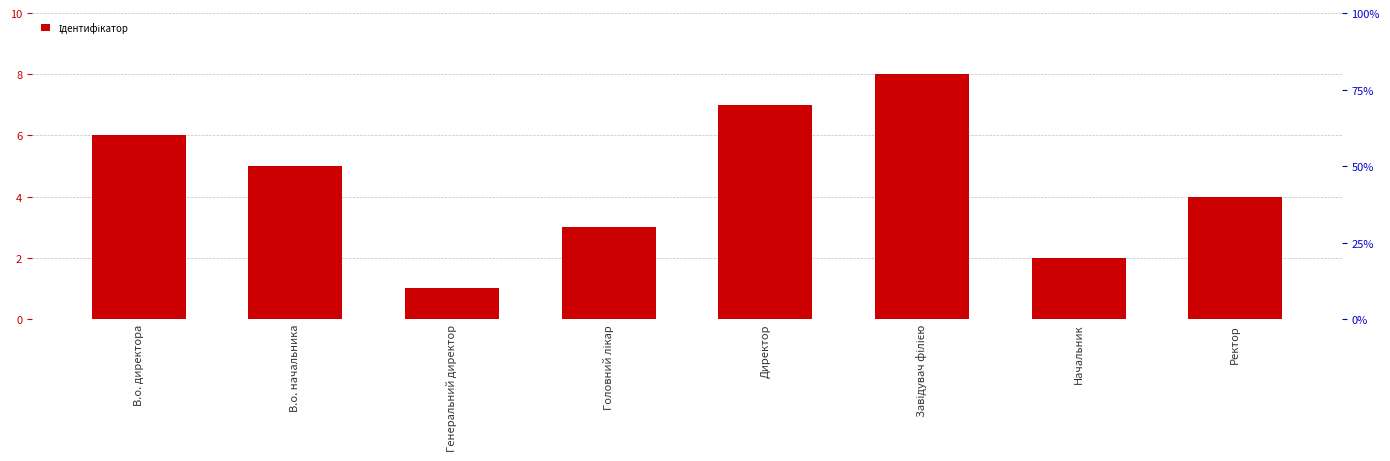

Does the chart contain any negative values?

No